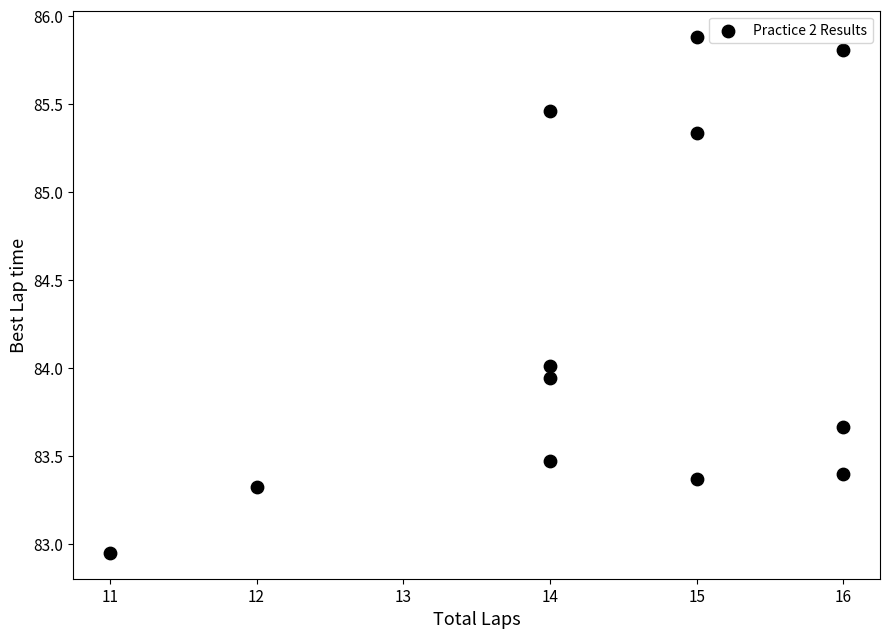

What is the average Y value?

84.2